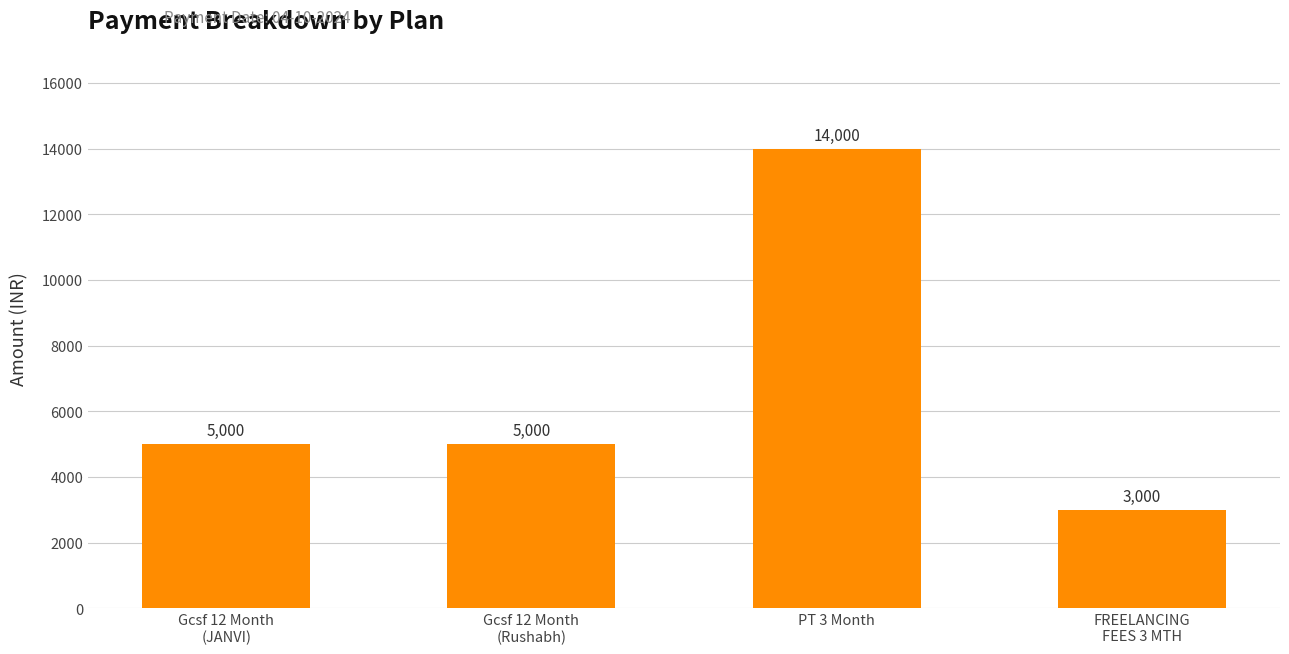

True or false: the data shows 14000 at PT 3 Month.

True